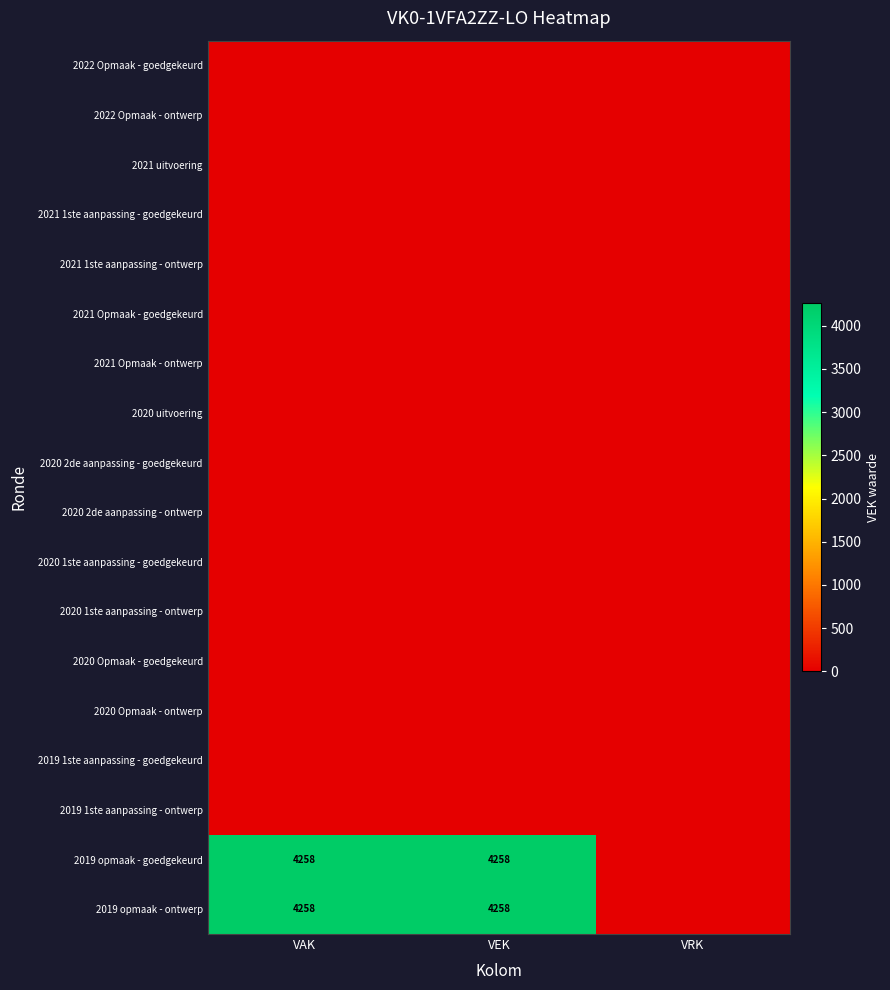

Count the number of categories in the chart.

3